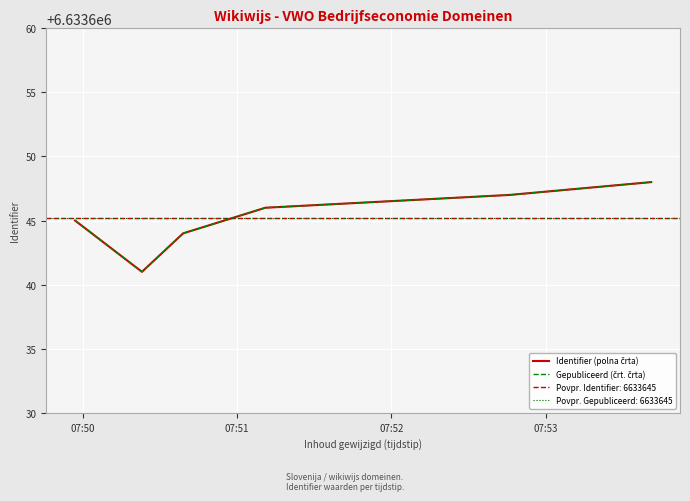

What position from the right is 07:50?

6